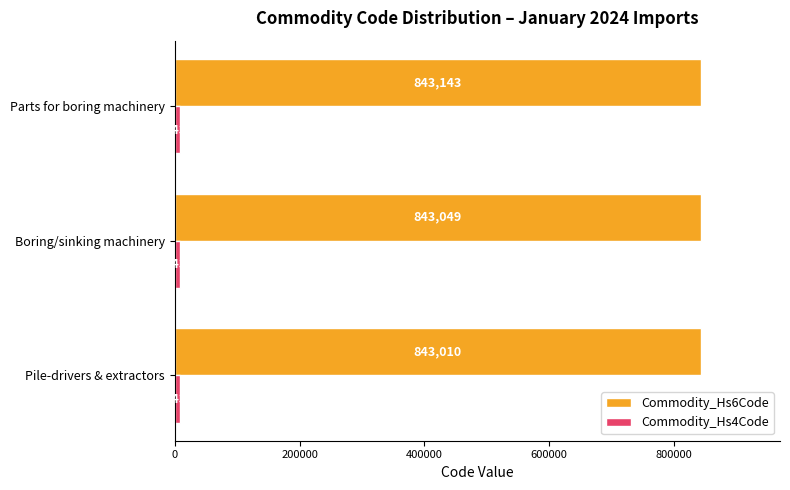

How many Commodity_Hs6Code values are between 843010 and 843143?

3